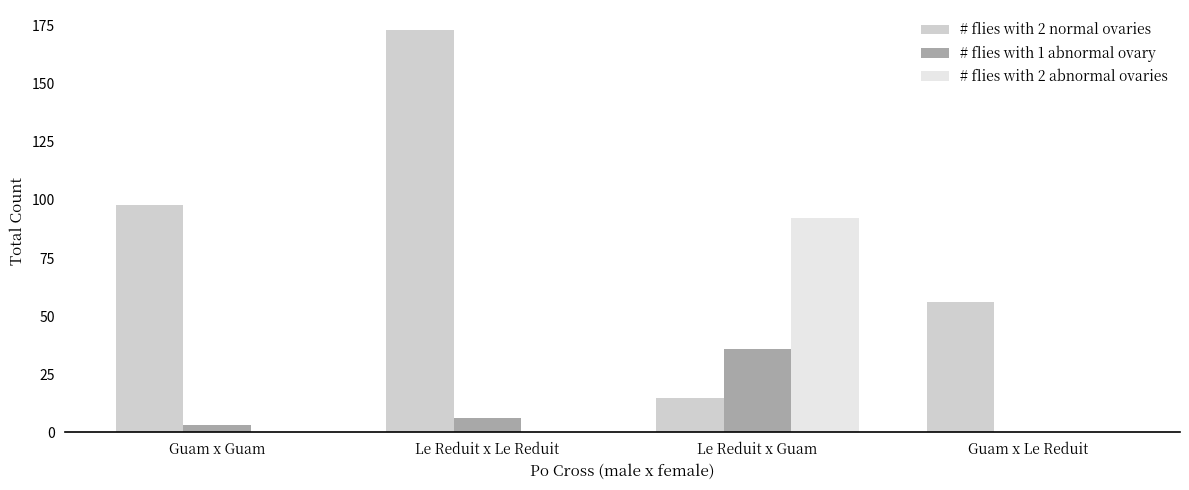

Which series has the largest total across all categories?

# flies with 2 normal ovaries